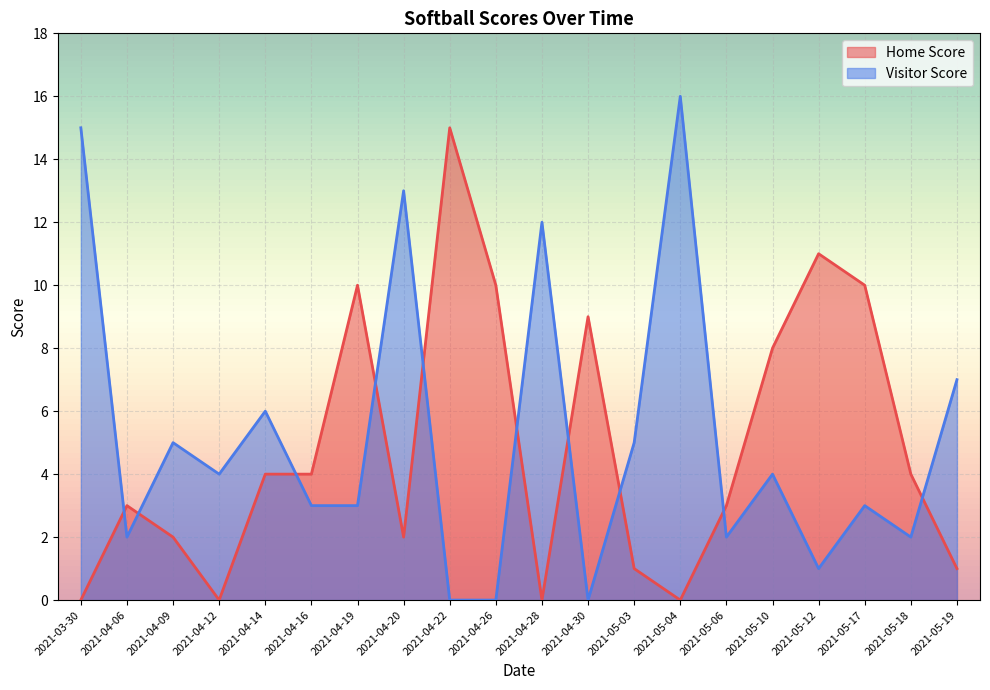

What is the sum of all Visitor Score values?

103